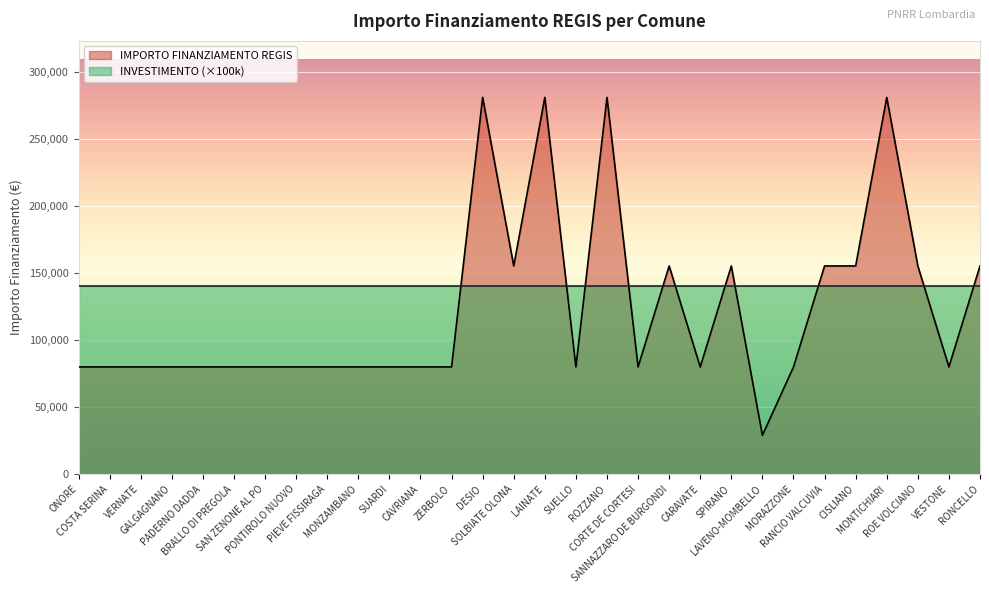

At which label does the data first exceed 79922?

DESIO